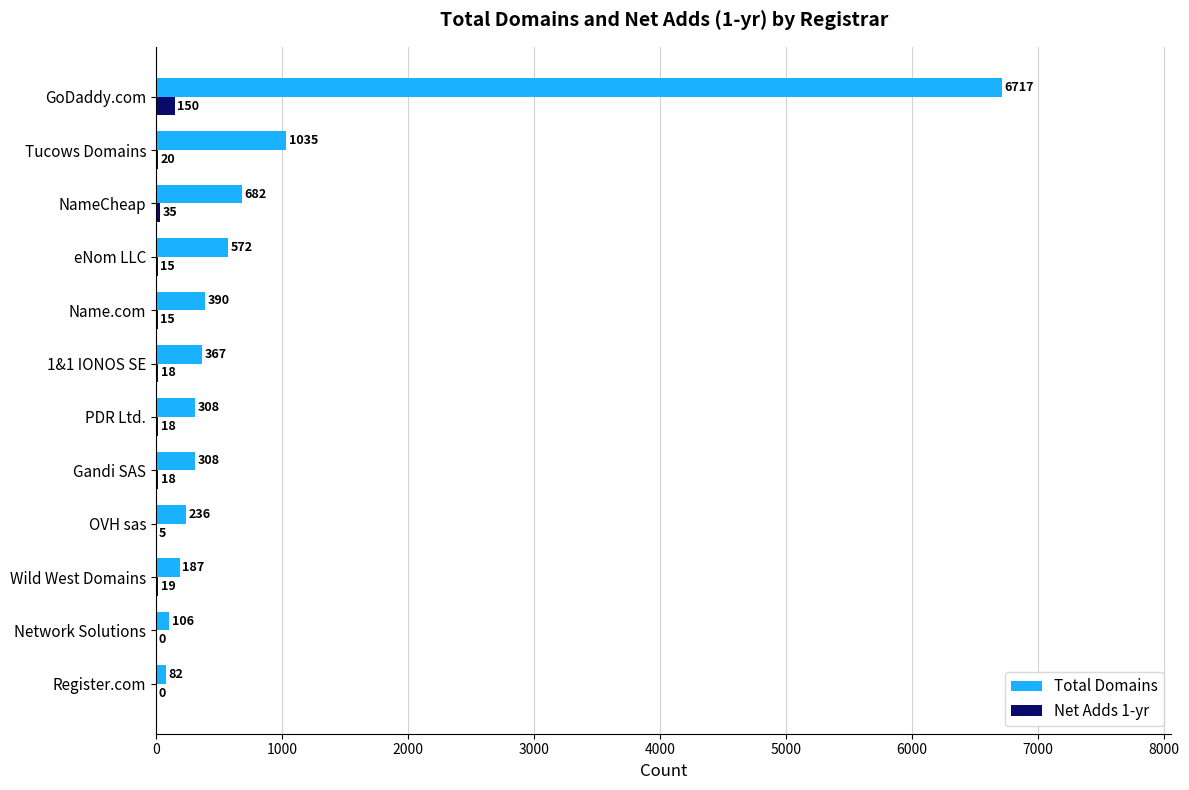

The Total Domains series shows 1112 at NameCheap. True or false?

False